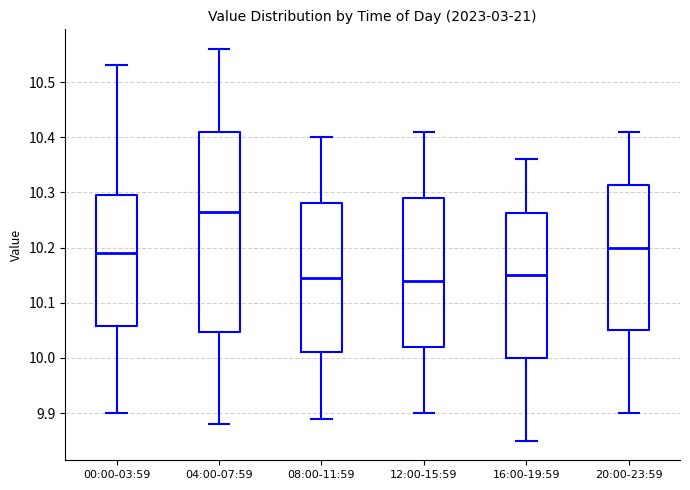

Reading left to right, read every box against the y-axis: the position of its median line, the range the box covers, and the ends of its whiskers. The values are not printed on the chart, so give them approximately, as read against the axis.

00:00-03:59: median 10.19, box 10.06 to 10.30, whiskers 9.90 to 10.53
04:00-07:59: median 10.27, box 10.05 to 10.41, whiskers 9.88 to 10.56
08:00-11:59: median 10.15, box 10.01 to 10.28, whiskers 9.89 to 10.40
12:00-15:59: median 10.14, box 10.02 to 10.29, whiskers 9.90 to 10.41
16:00-19:59: median 10.15, box 10.00 to 10.26, whiskers 9.85 to 10.36
20:00-23:59: median 10.20, box 10.05 to 10.31, whiskers 9.90 to 10.41